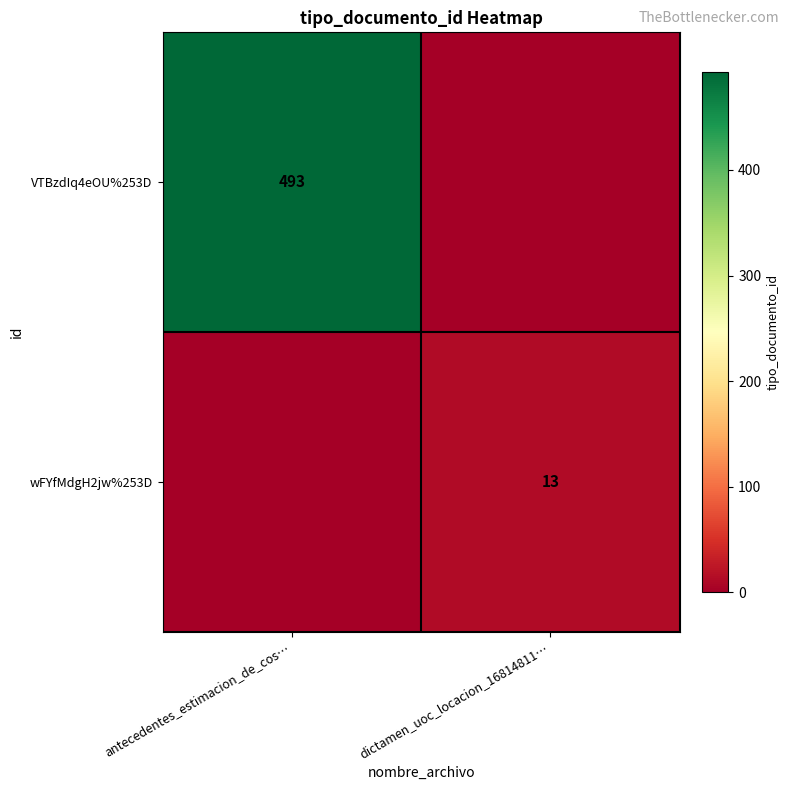

The value of wFYfMdgH2jw%253D at dictamen_uoc_locacion_16814811… is 13. True or false?

True